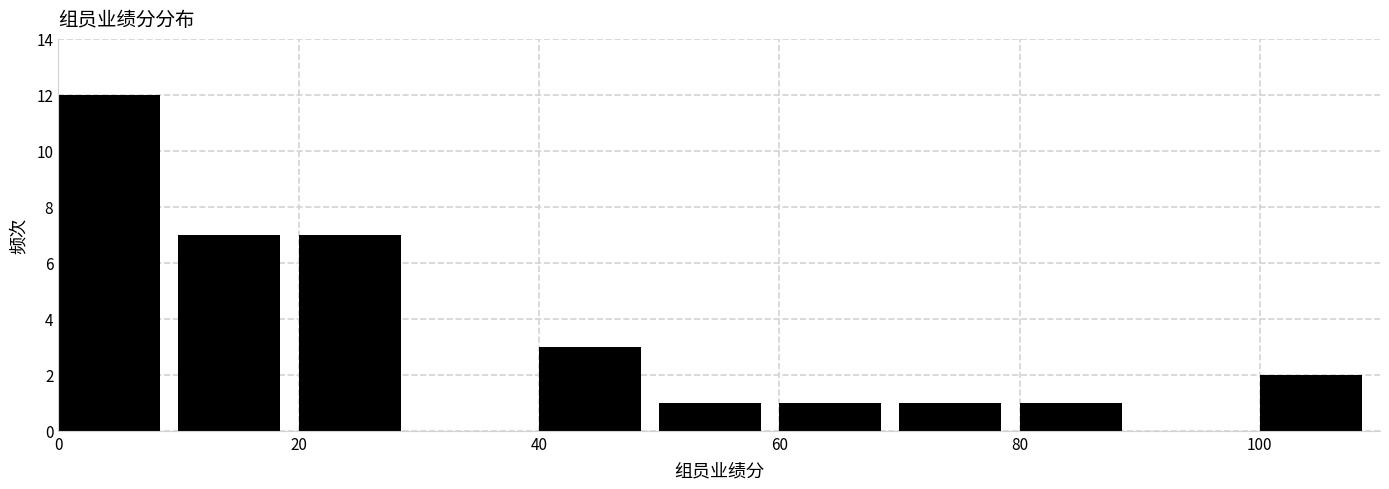

Reading left to right, list every bar in this chart as the range it spans on the x-axis followed by its height. The values are not printed on the chart, so give them approximately, as read against the axis.

0 to 10: 12
10 to 20: 7
20 to 30: 7
30 to 40: 0
40 to 50: 3
50 to 60: 1
60 to 70: 1
70 to 80: 1
80 to 90: 1
90 to 100: 0
100 to 110: 2